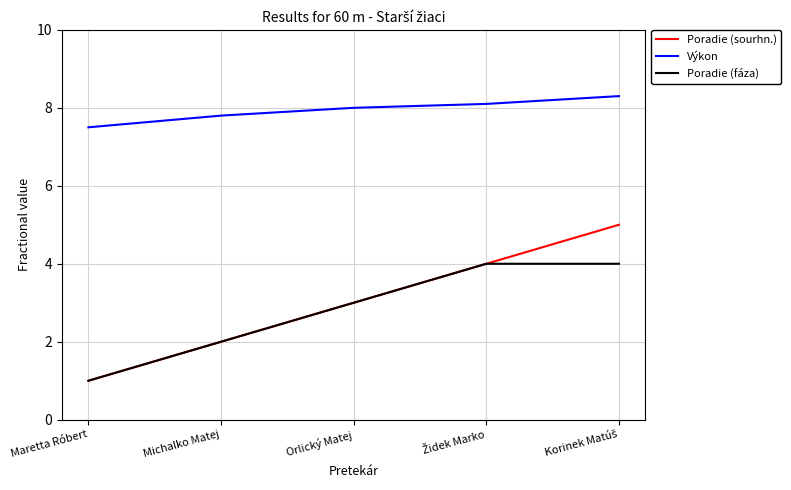

The value of Poradie (sourhn.) at Maretta Róbert is 1.5. True or false?

False